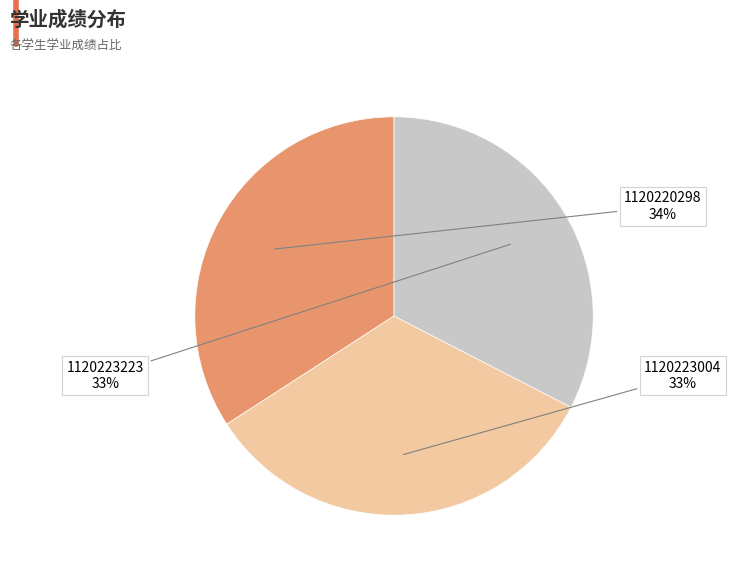

Does any single category account for the majority?

No